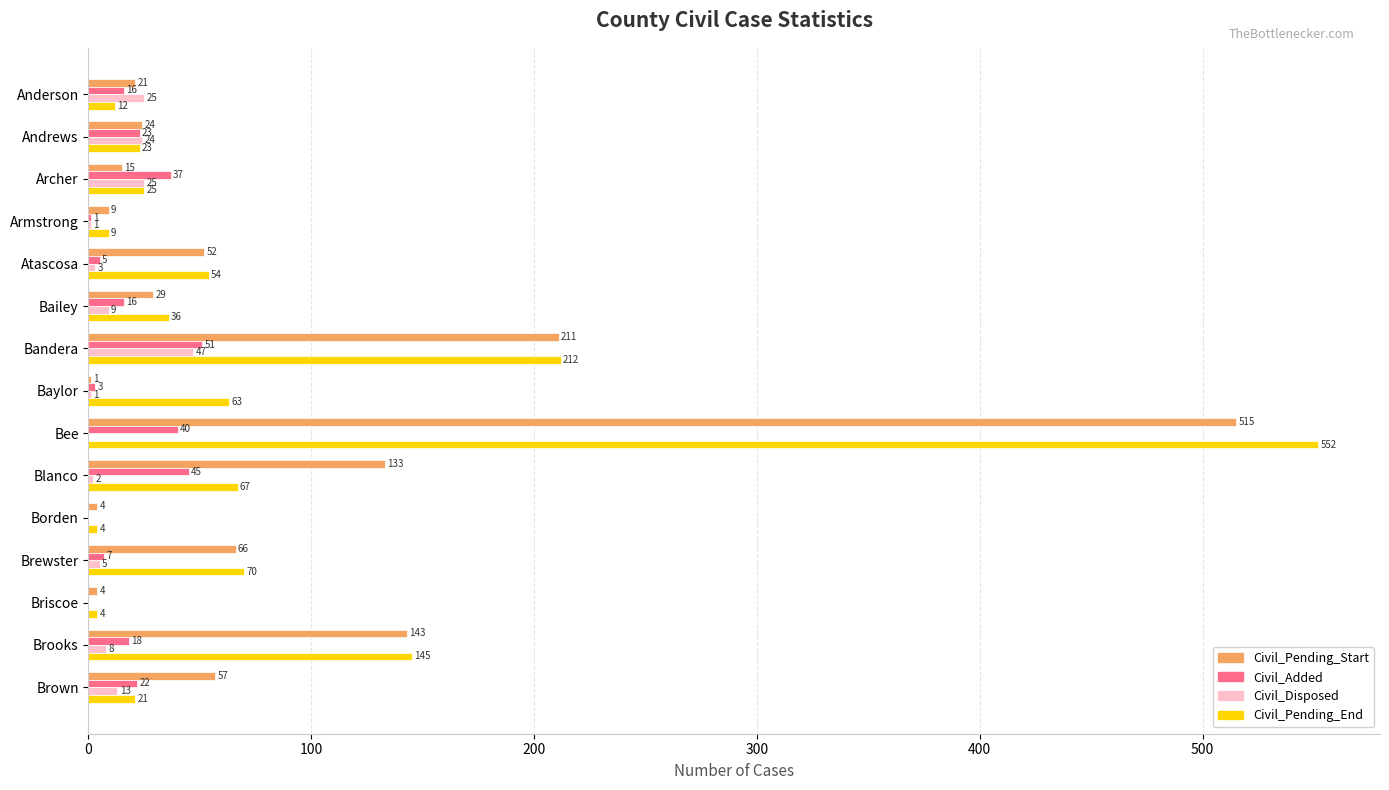

Between Bandera and Bee, which series saw the biggest shift?

Civil_Pending_End